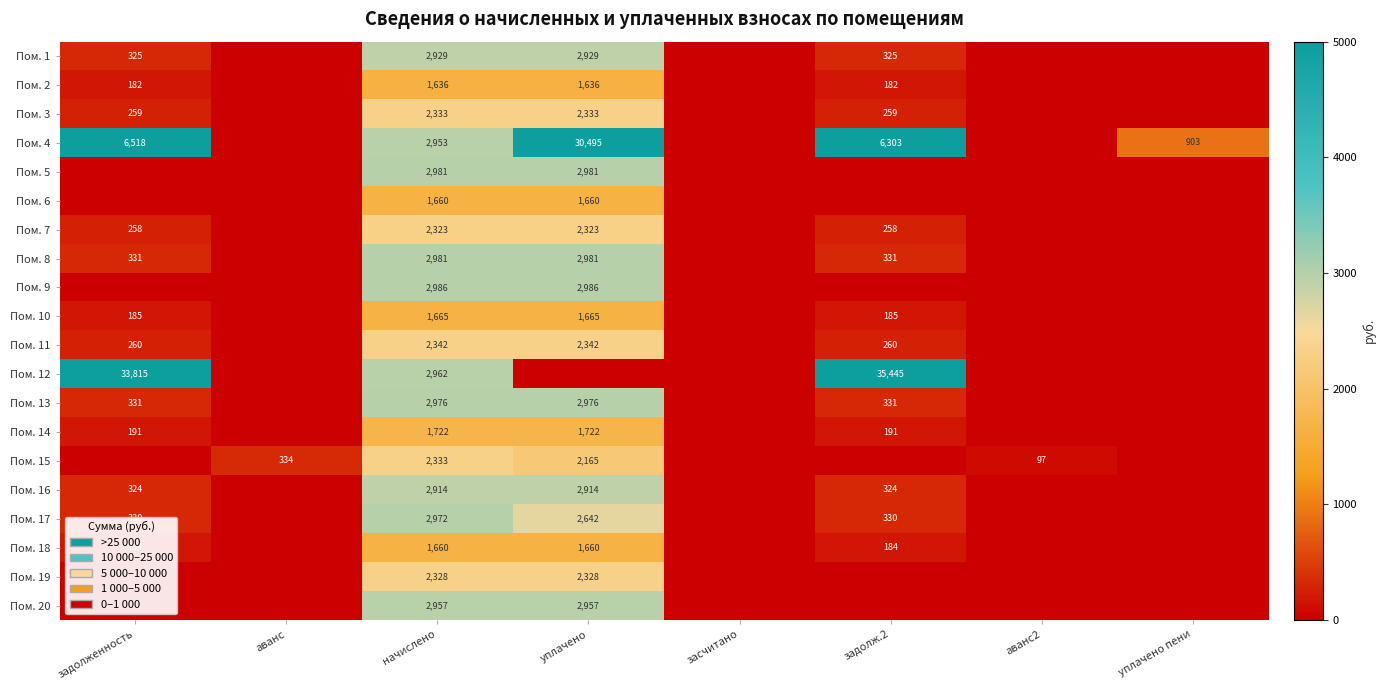

The Пом. 9 series shows 2986 at начислено. True or false?

True